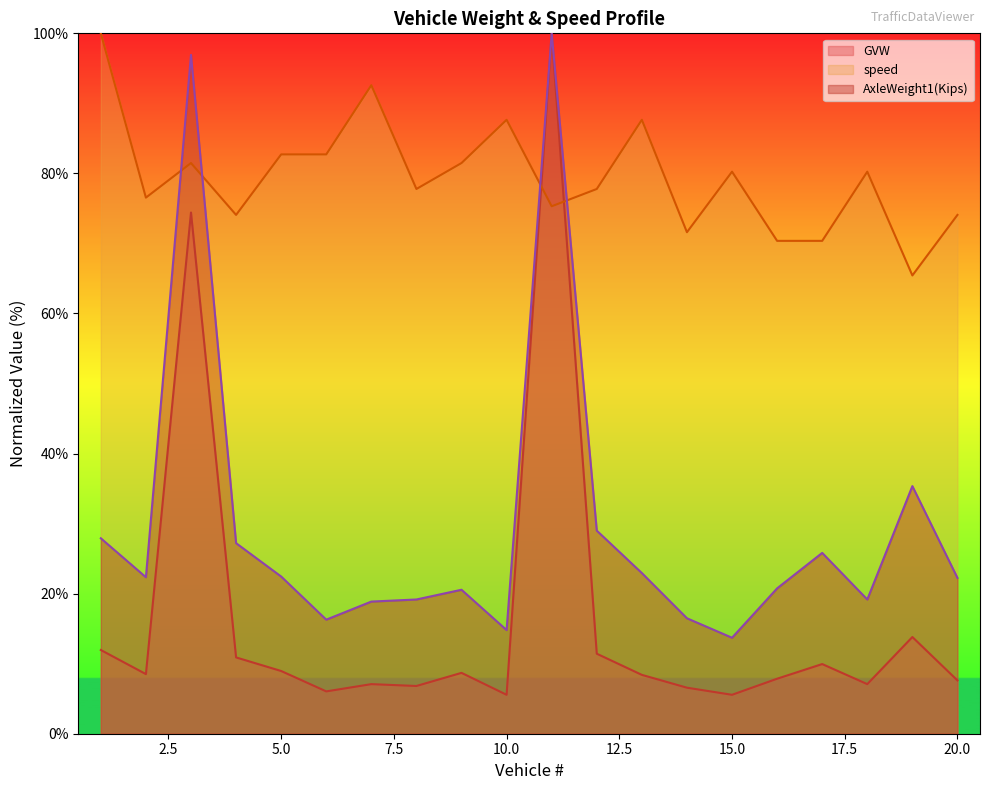

How many lines are shown in the chart?

3